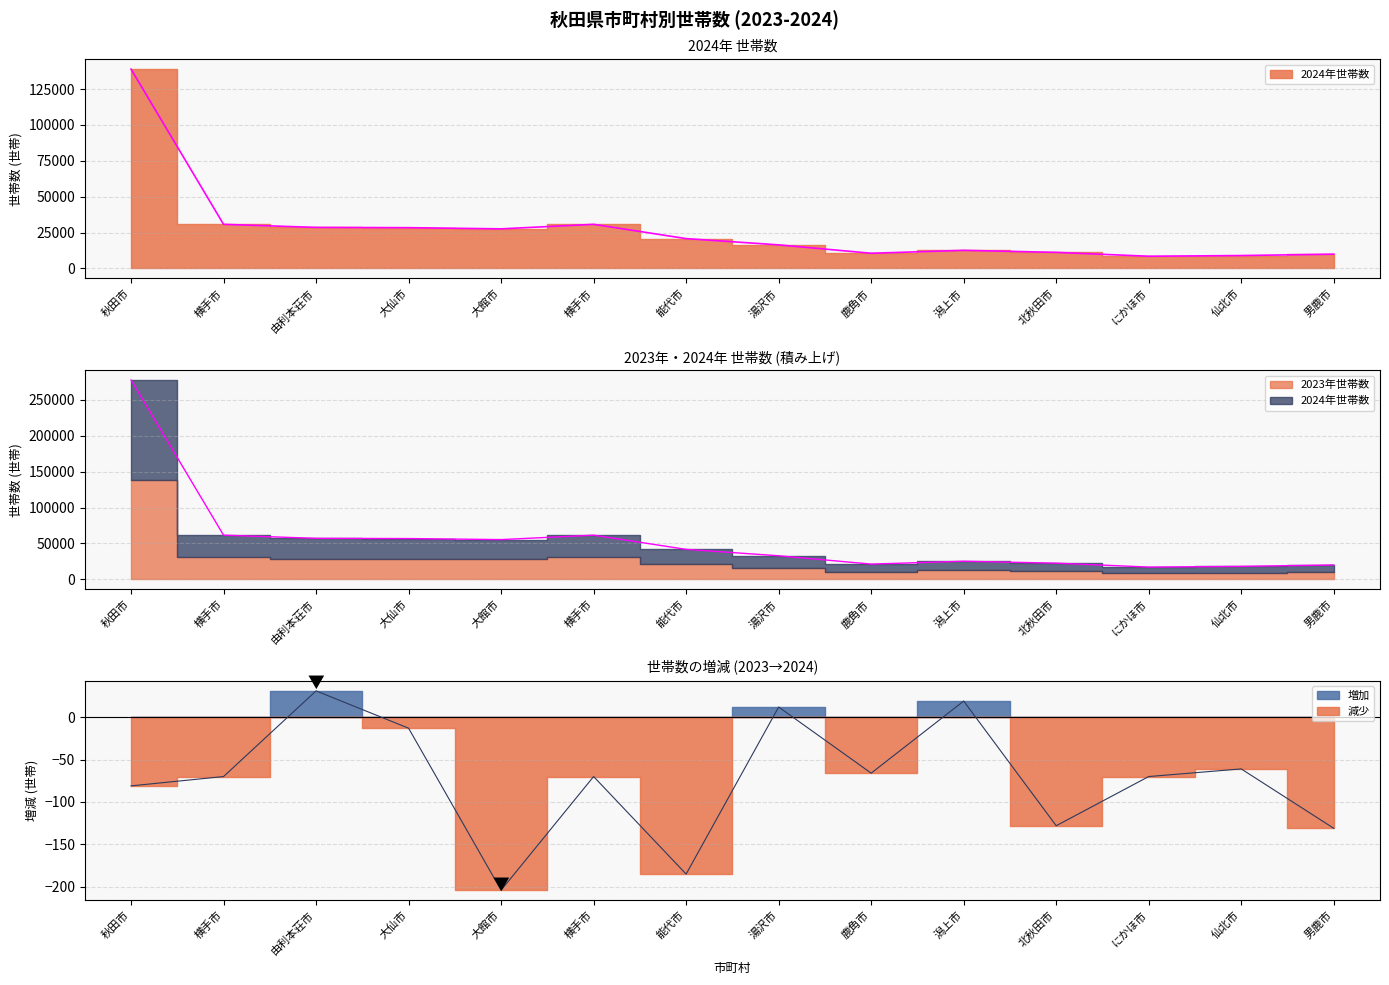

What is the sum of all 2023年世帯数 values?

768931